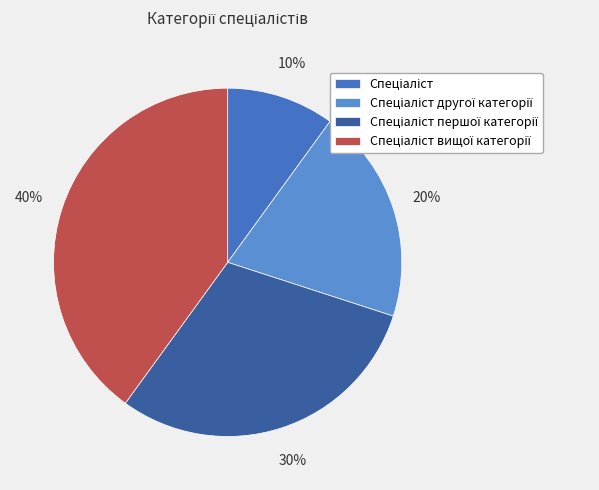

Is there any slice that represents more than half of the pie?

No